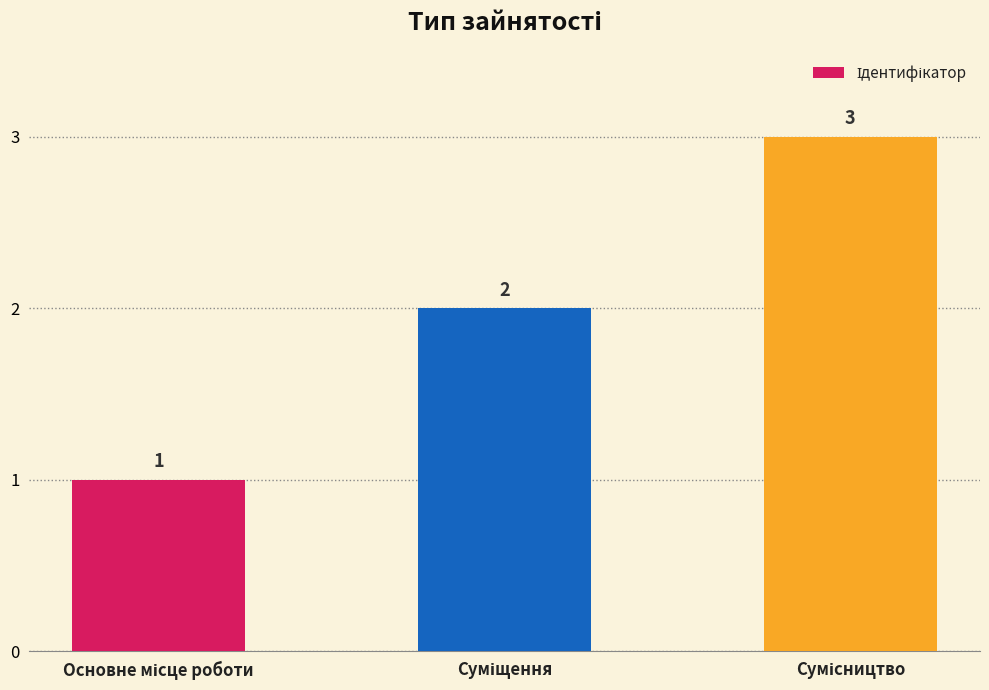

How many values are between 1 and 3?

3